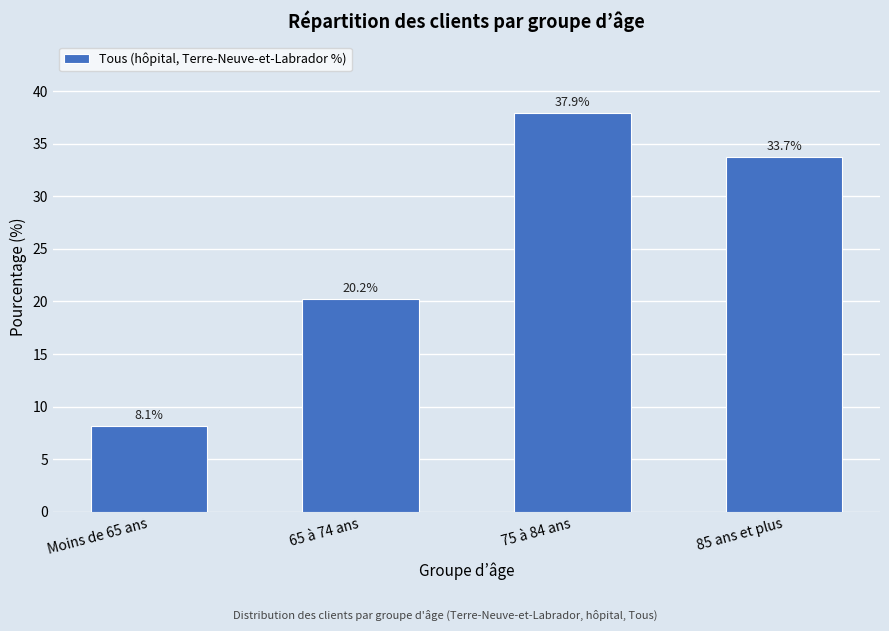

Reading left to right, list all the values displayed in this chart.

Moins de 65 ans=8.1	65 à 74 ans=20.2	75 à 84 ans=37.9	85 ans et plus=33.7